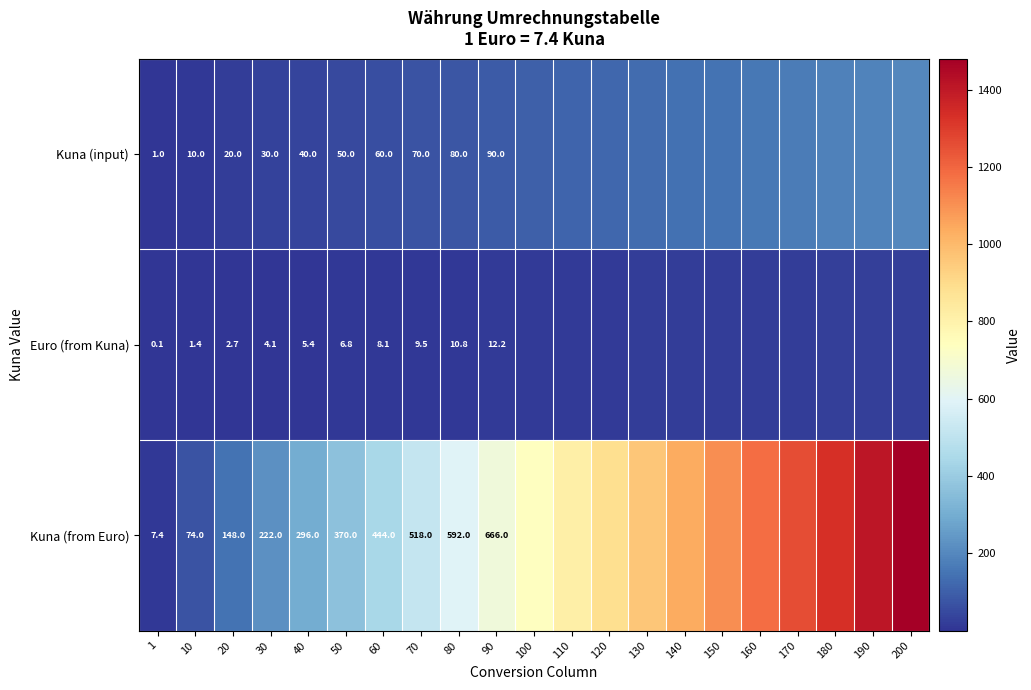

Is it true that Kuna (from Euro) equals 686.0 at 160?

False